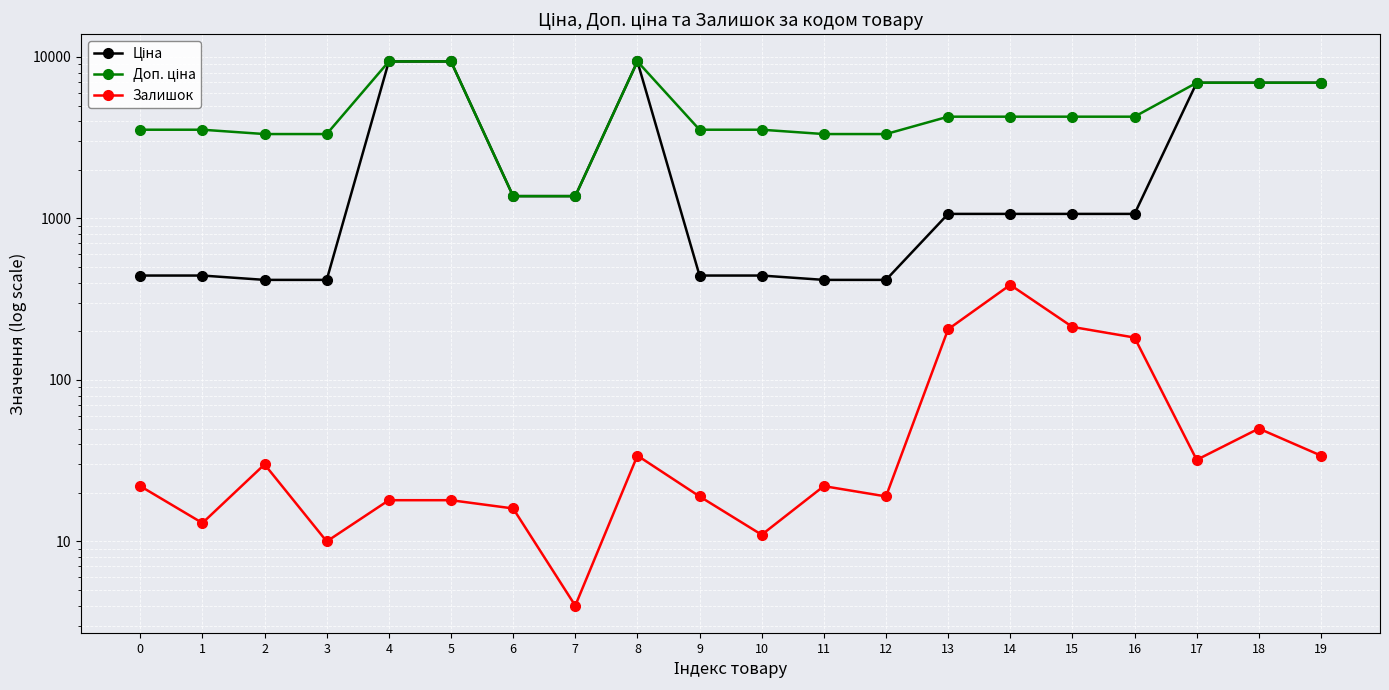

What is the value of the Залишок point at the 9th from the left?

34.0